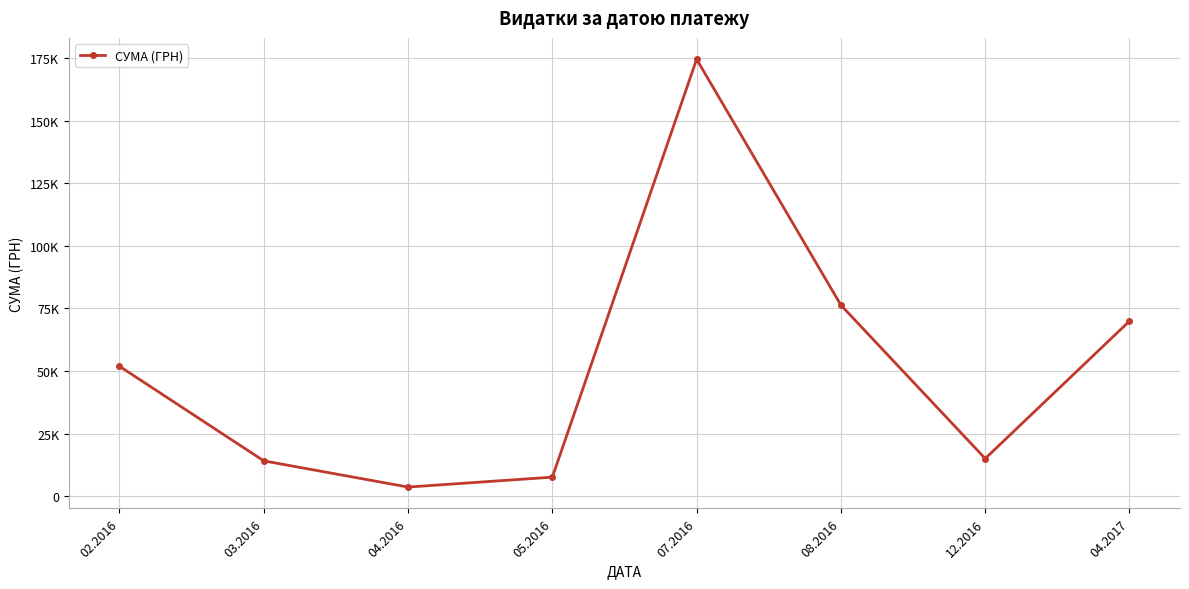

Is this an area chart (filled region under the line)?

No